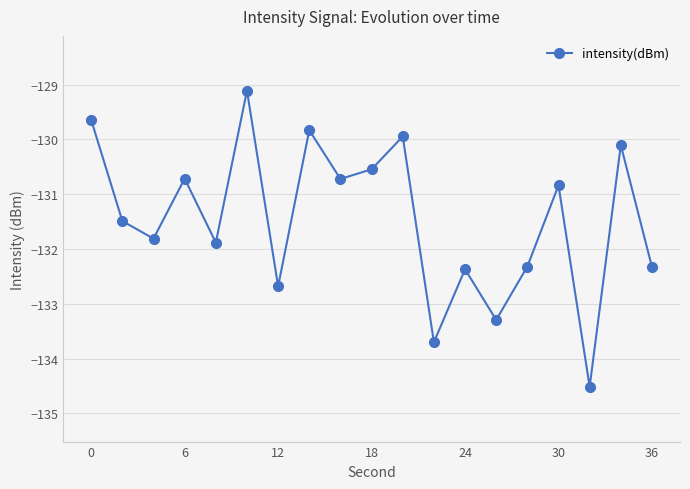

Reading left to right, transcribe all the data shown in this chart.

-129.6	-131.5	-131.8	-130.7	-131.9	-129.1	-132.7	-129.8	-130.7	-130.5	-129.9	-133.7	-132.4	-133.3	-132.3	-130.8	-134.5	-130.1	-132.3